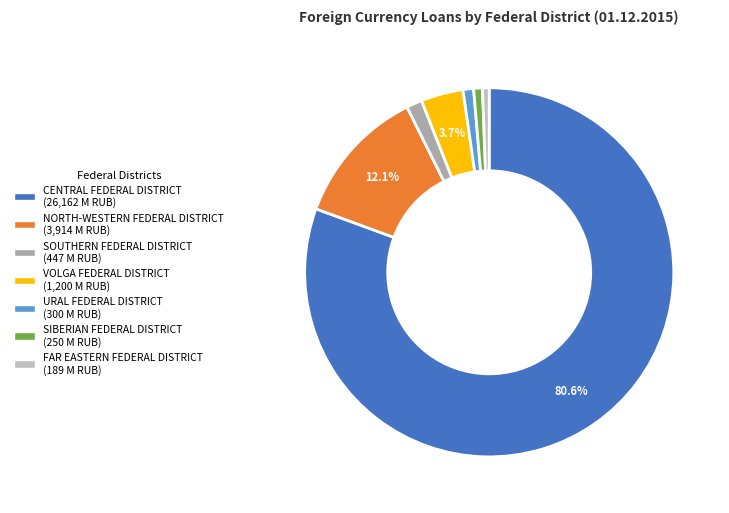

Combined, what portion of the pie is SIBERIAN FEDERAL DISTRICT and URAL FEDERAL DISTRICT?

1.7%